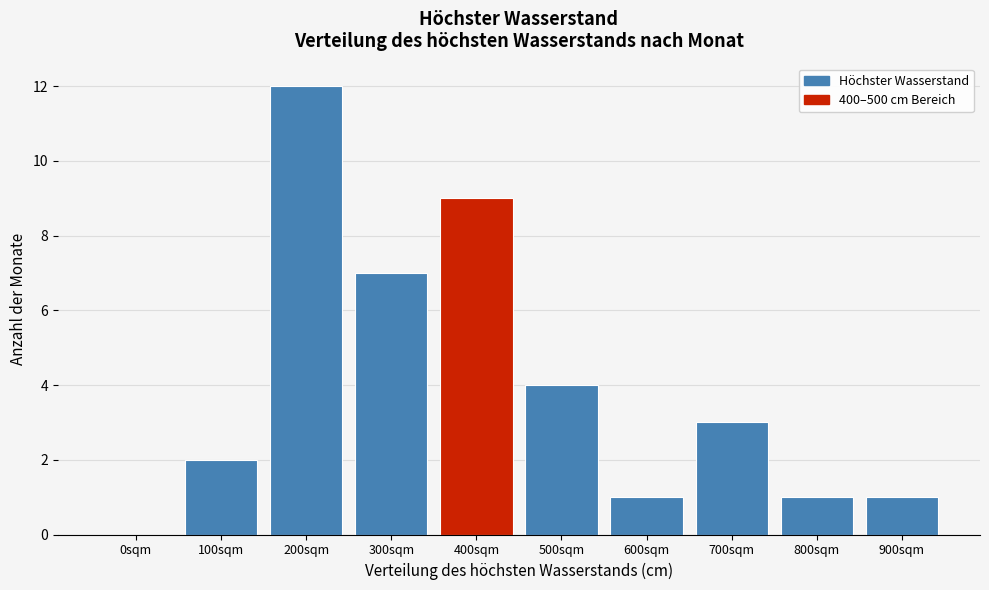

Reading right to left, transcribe all the data shown in this chart.

900sqm=1	800sqm=1	700sqm=3	600sqm=1	500sqm=4	400sqm=9	300sqm=7	200sqm=12	100sqm=2	0sqm=0